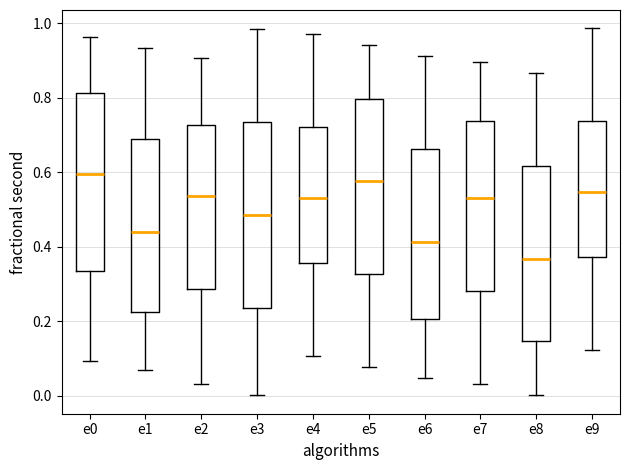

Reading left to right, read every box against the y-axis: the position of its median line, the range the box covers, and the ends of its whiskers. The values are not printed on the chart, so give them approximately, as read against the axis.

e0: median 0.60, box 0.34 to 0.82, whiskers 0.10 to 0.96
e1: median 0.44, box 0.22 to 0.68, whiskers 0.06 to 0.94
e2: median 0.54, box 0.28 to 0.72, whiskers 0.04 to 0.90
e3: median 0.48, box 0.24 to 0.74, whiskers 0.00 to 0.98
e4: median 0.54, box 0.36 to 0.72, whiskers 0.10 to 0.98
e5: median 0.58, box 0.32 to 0.80, whiskers 0.08 to 0.94
e6: median 0.42, box 0.20 to 0.66, whiskers 0.04 to 0.92
e7: median 0.54, box 0.28 to 0.74, whiskers 0.04 to 0.90
e8: median 0.36, box 0.14 to 0.62, whiskers 0.00 to 0.86
e9: median 0.54, box 0.38 to 0.74, whiskers 0.12 to 0.98